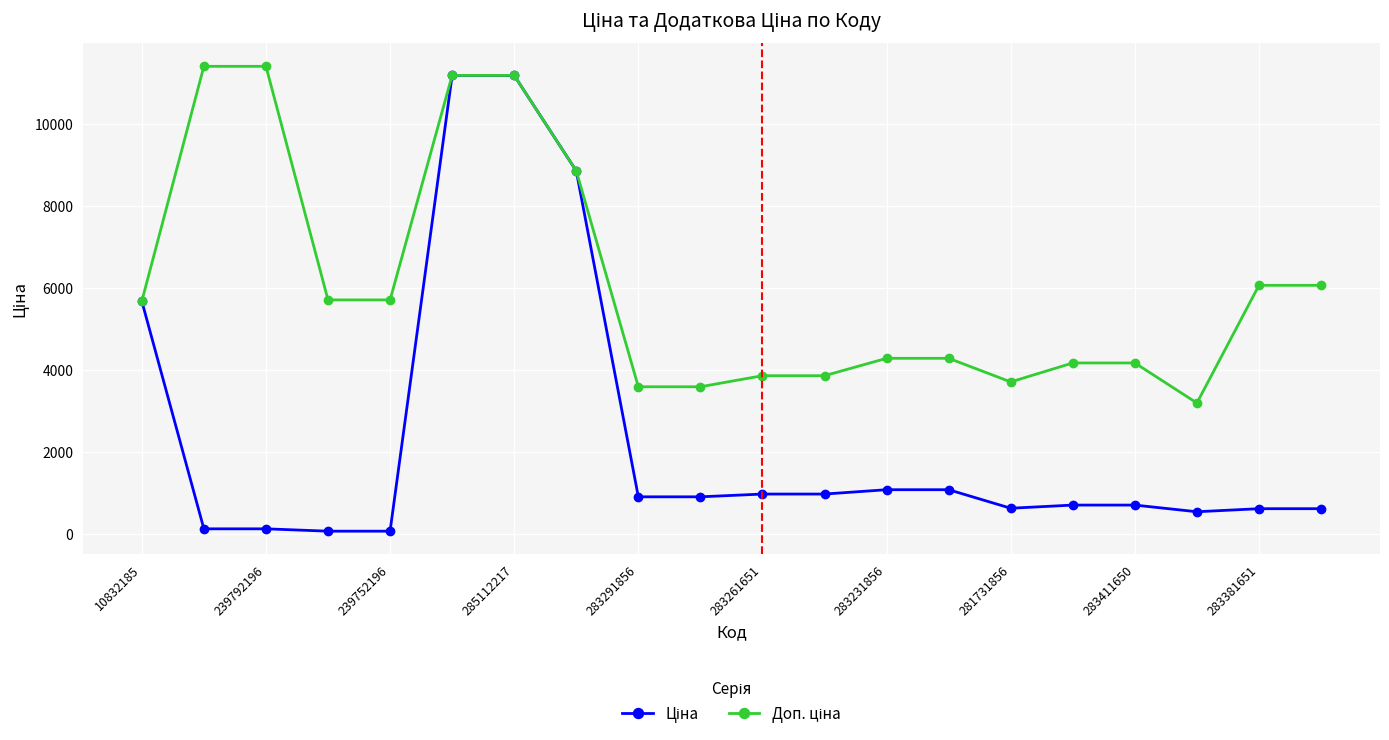

What is the maximum value shown in the chart?

11410.0